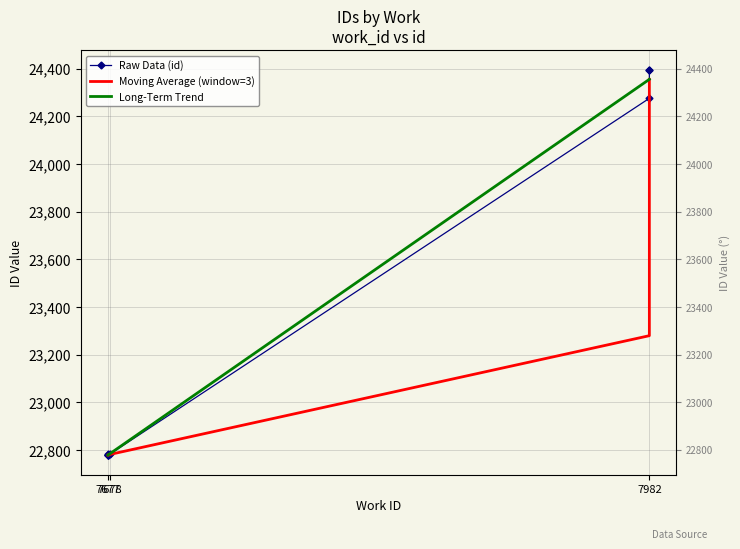

Which has a higher value, 7677 or 7982?

7982